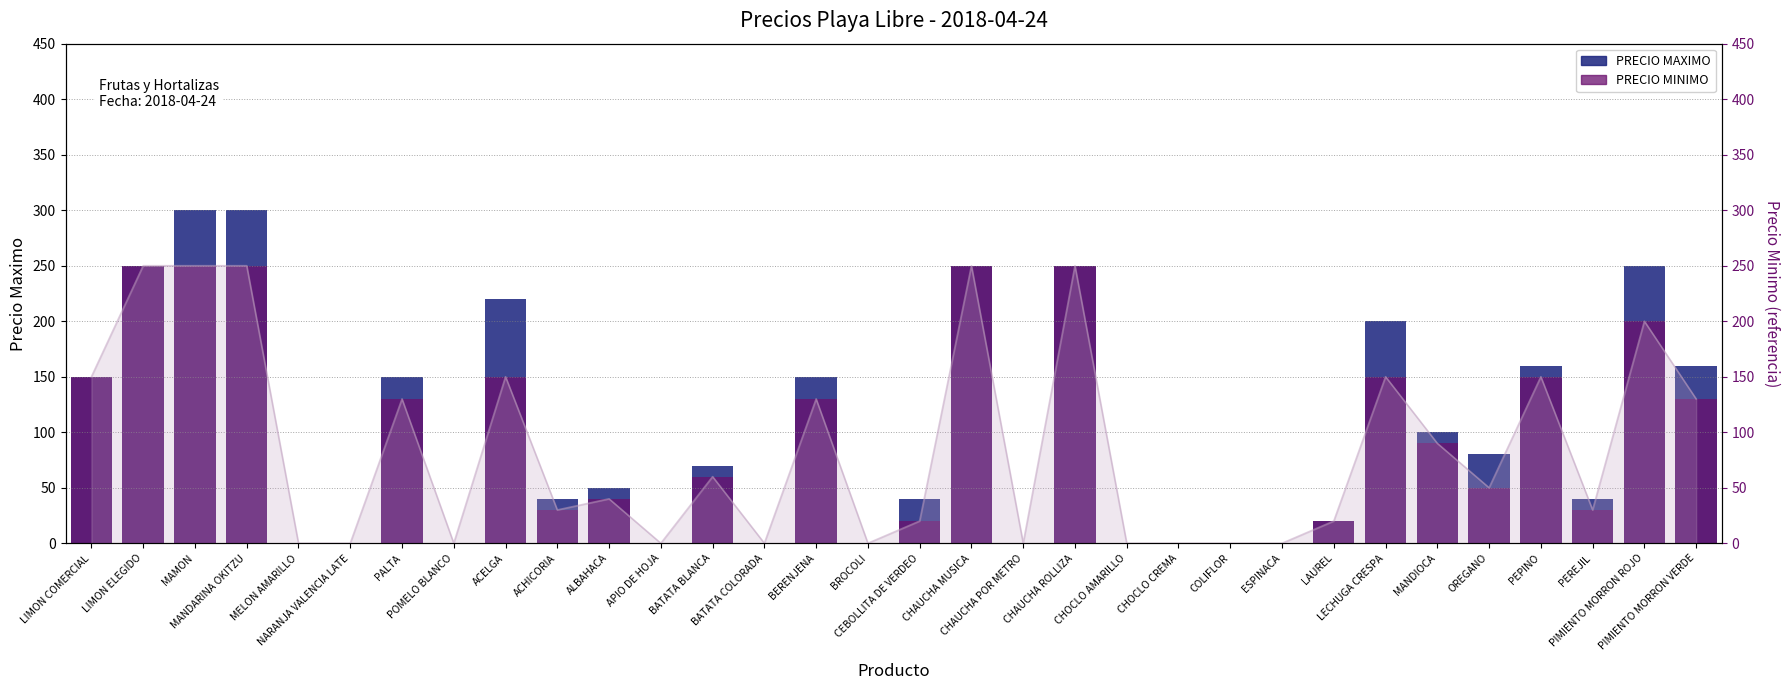

What is the label of the 19th bar from the left?

CHAUCHA POR METRO